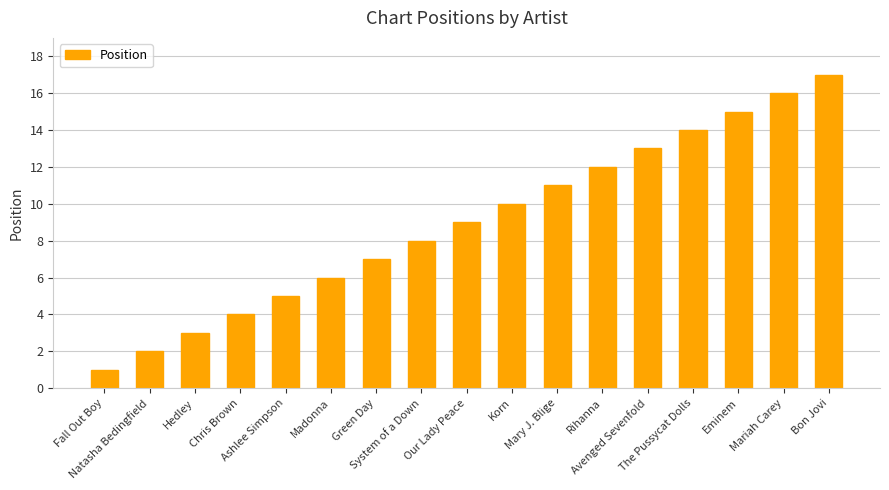

What is the difference between the second highest and second lowest values?

14